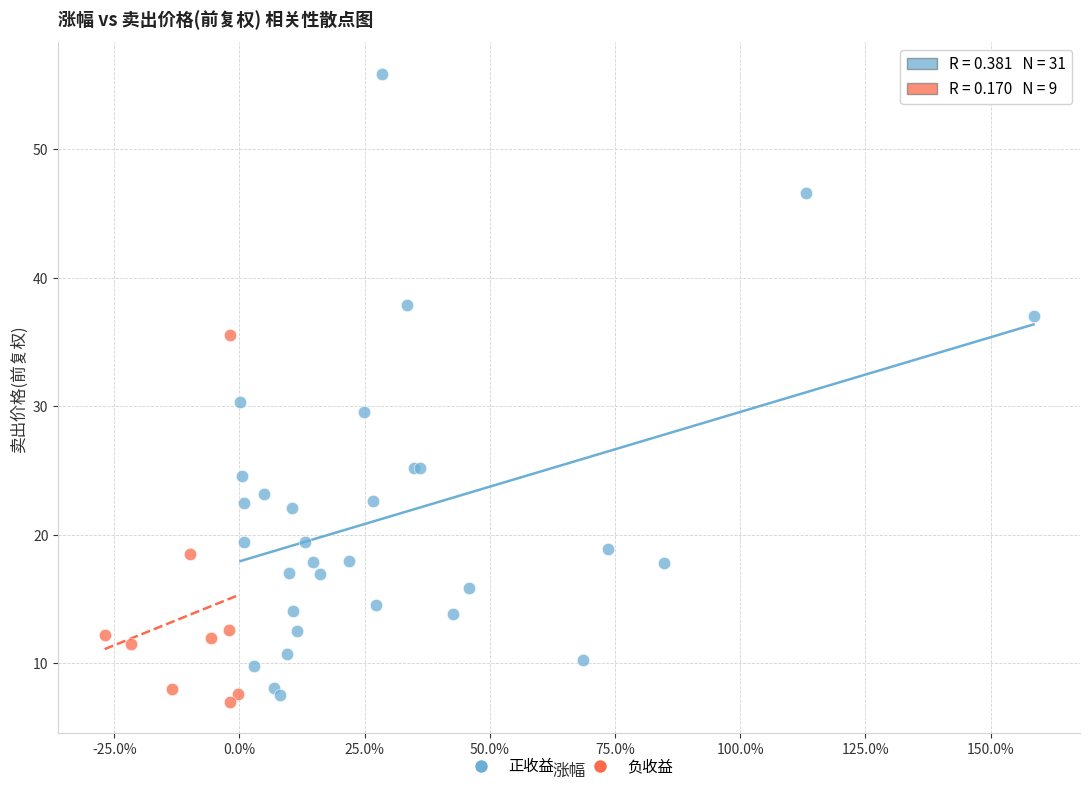

Which series has the largest Y range (max minus min)?

正收益